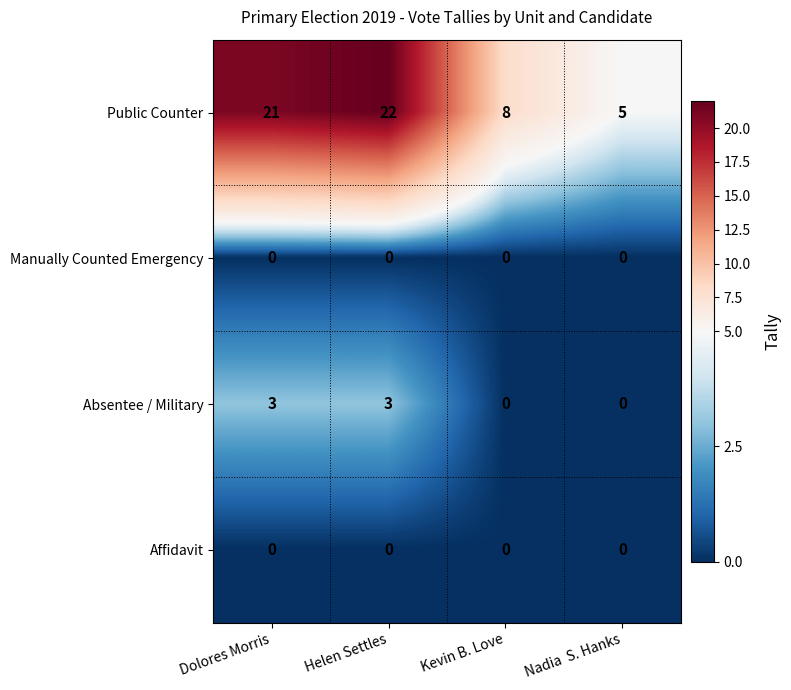

At which category is the sum across all series the highest?

Helen Settles